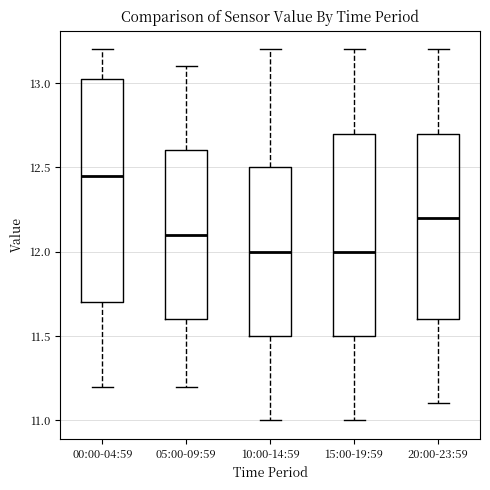

Reading left to right, transcribe this box plot: for each box, give where its median line is, the range the box spans, and where its two whiskers end, as read against the y-axis. The values are not printed on the chart, so give them approximately, as read against the axis.

00:00-04:59: median 12.45, box 11.70 to 13.05, whiskers 11.20 to 13.20
05:00-09:59: median 12.10, box 11.60 to 12.60, whiskers 11.20 to 13.10
10:00-14:59: median 12.00, box 11.50 to 12.50, whiskers 11.00 to 13.20
15:00-19:59: median 12.00, box 11.50 to 12.70, whiskers 11.00 to 13.20
20:00-23:59: median 12.20, box 11.60 to 12.70, whiskers 11.10 to 13.20